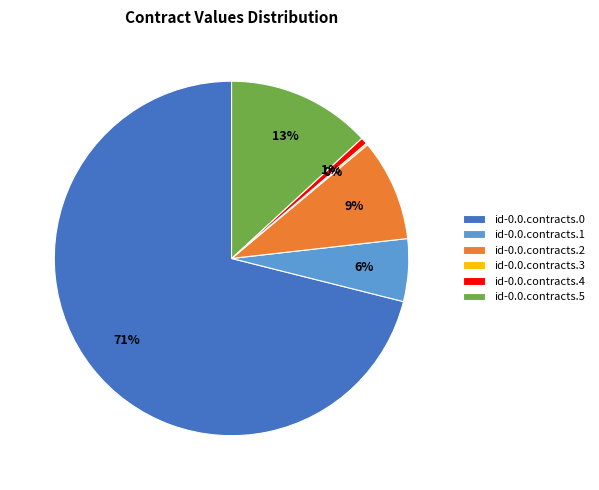

Combined, do id-0.0.contracts.5 and id-0.0.contracts.4 account for over 50%?

No